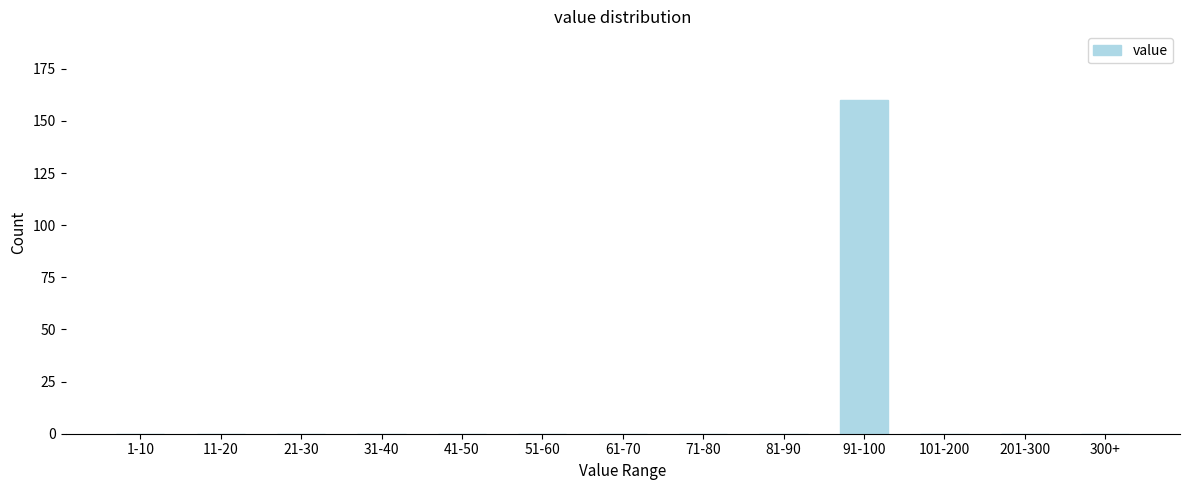

Reading left to right, what are all the values shown in this chart?

1-10=0	11-20=0	21-30=0	31-40=0	41-50=0	51-60=0	61-70=0	71-80=0	81-90=0	91-100=160	101-200=0	201-300=0	300+=0